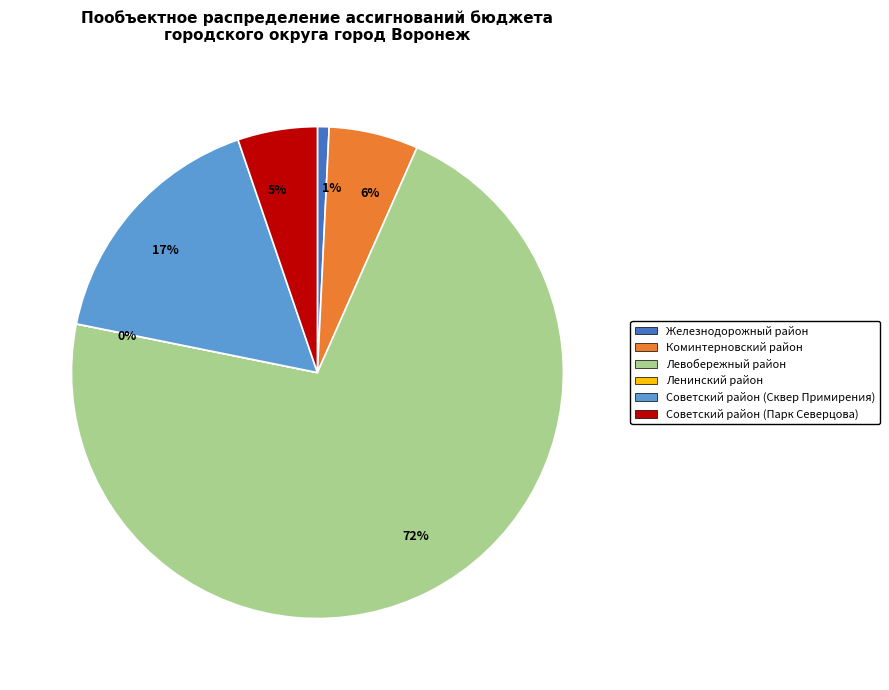

Is the sum of 17% and 1% greater than half?

No